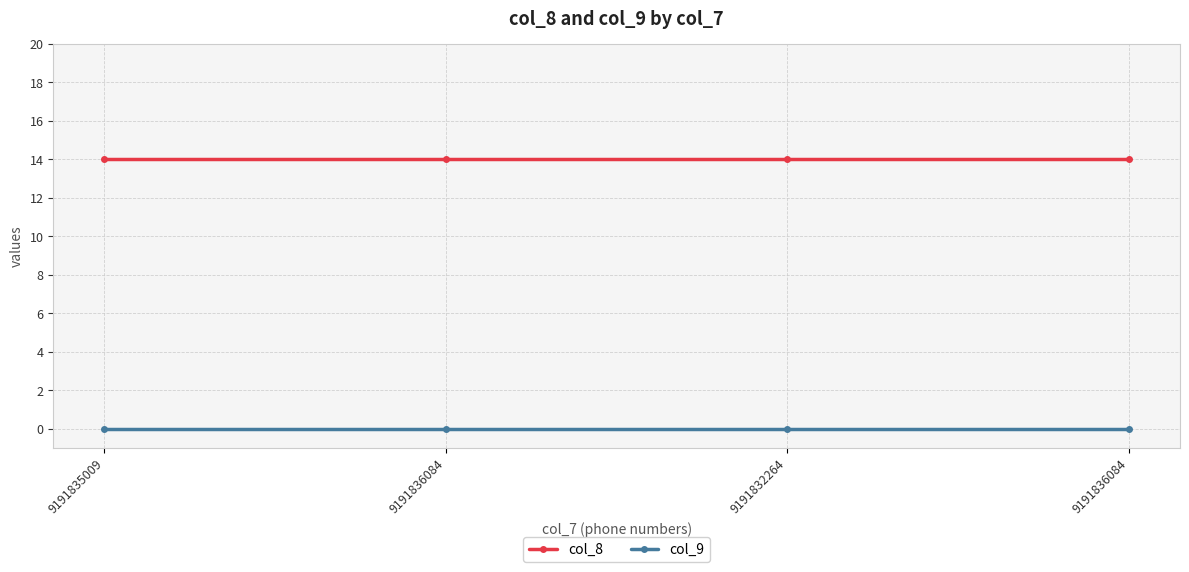

Is the value of col_9 at 9191836084 greater than the value of col_8 at 9191835009?

No